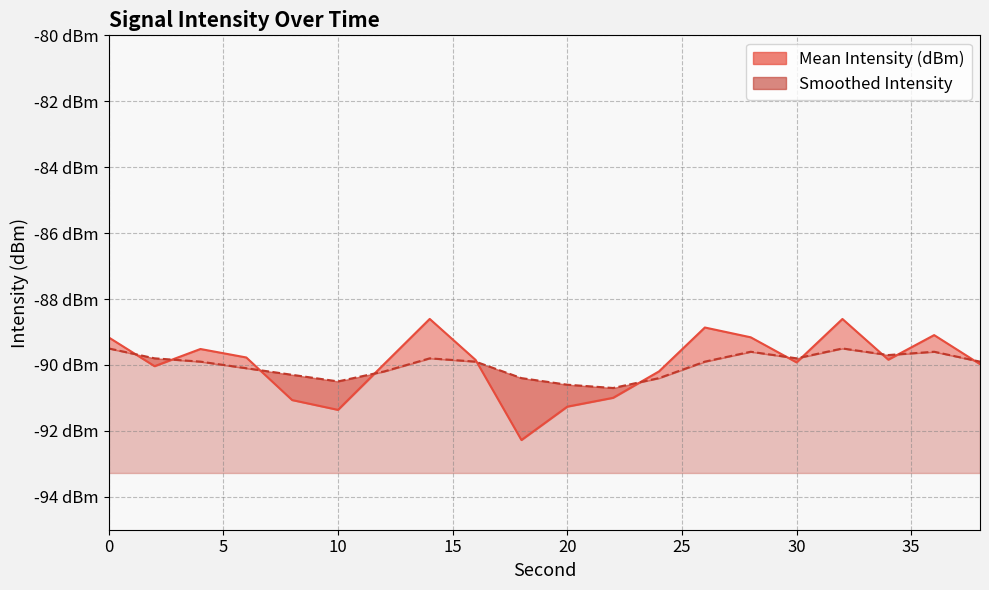

Which category has the highest value across all series?

14